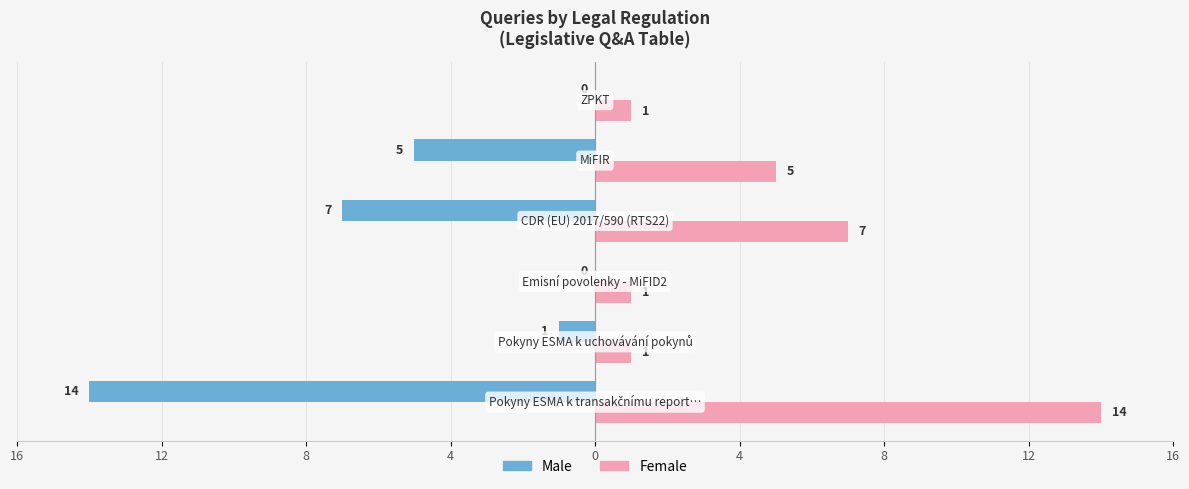

What are all the series names shown in the legend?

Male, Female